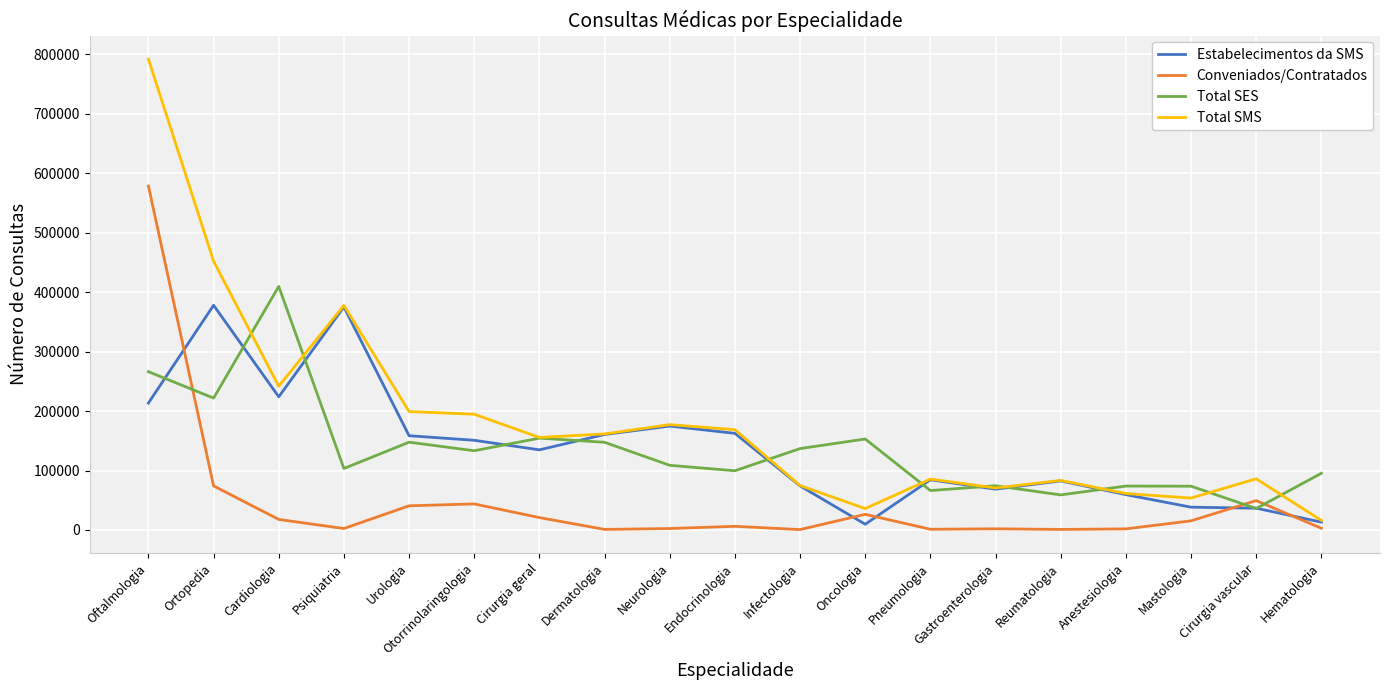

What is the average value of the Conveniados/Contratados series?

46736